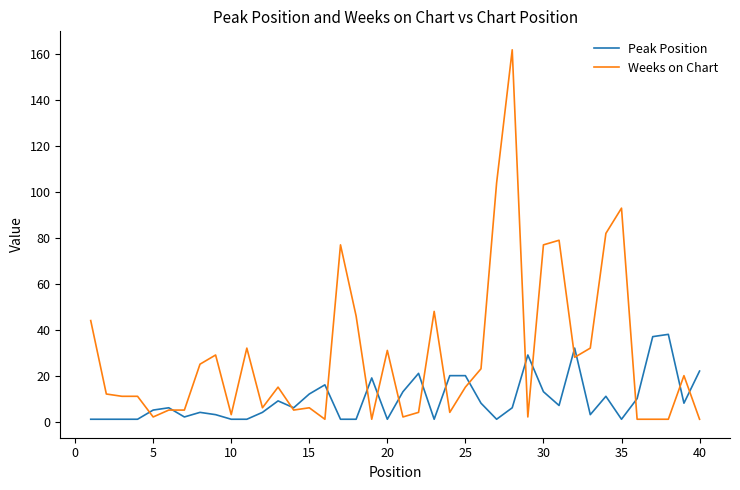

Rank the series by their maximum value, from lowest to highest.

Peak Position, Weeks on Chart